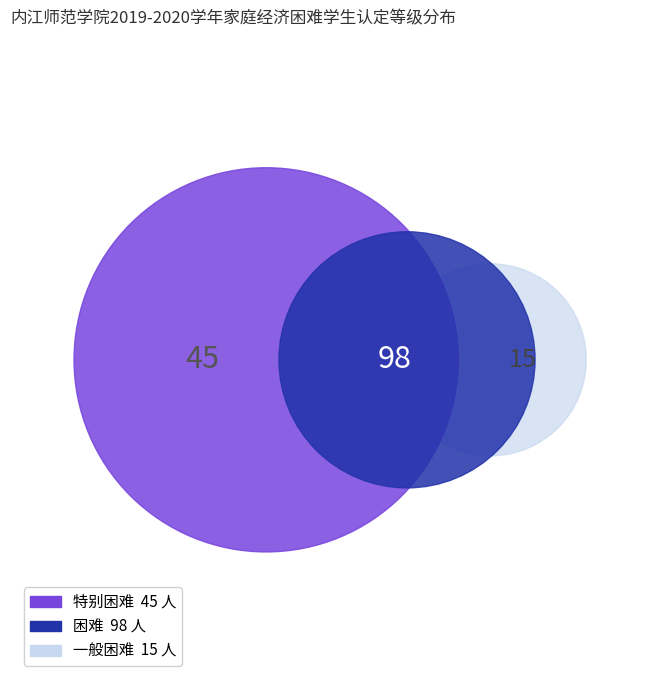

Is there any slice that represents more than half of the pie?

Yes